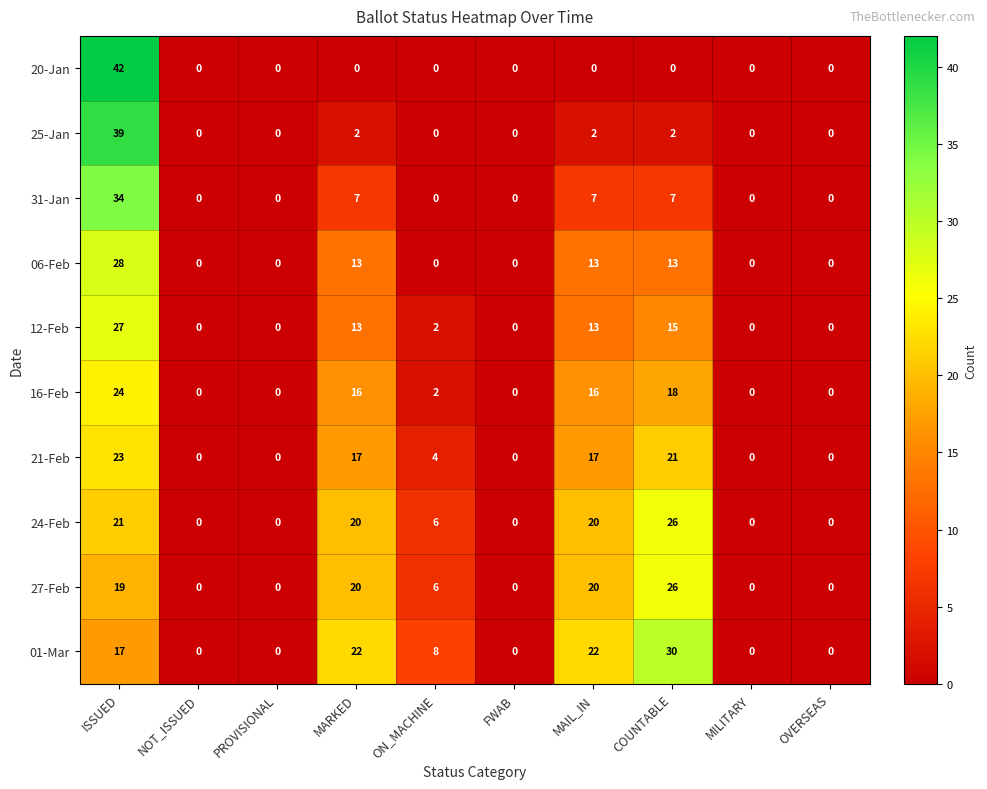

Which series has the largest total across all categories?

01-Mar